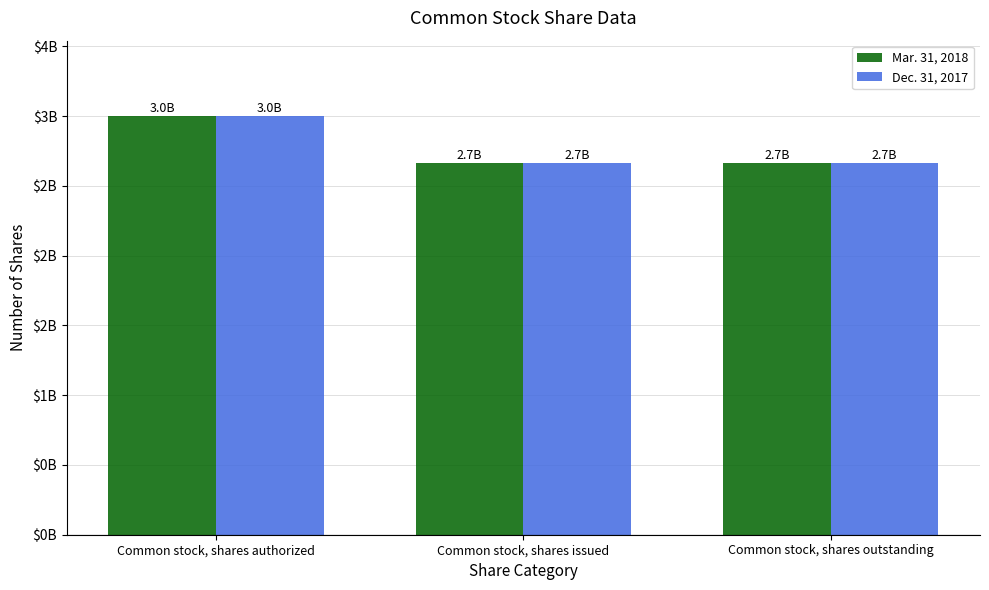

Does the chart contain any negative values?

No